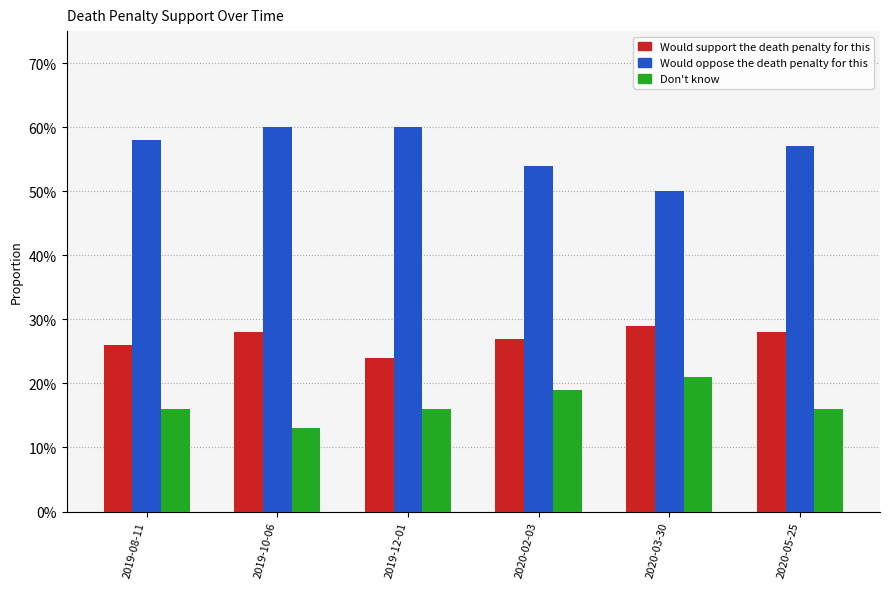

Reading right to left, what are all the values shown in this chart?

Would support the death penalty for this: 0.3	0.3	0.3	0.2	0.3	0.3
Would oppose the death penalty for this: 0.6	0.5	0.5	0.6	0.6	0.6
Don't know: 0.2	0.2	0.2	0.2	0.1	0.2